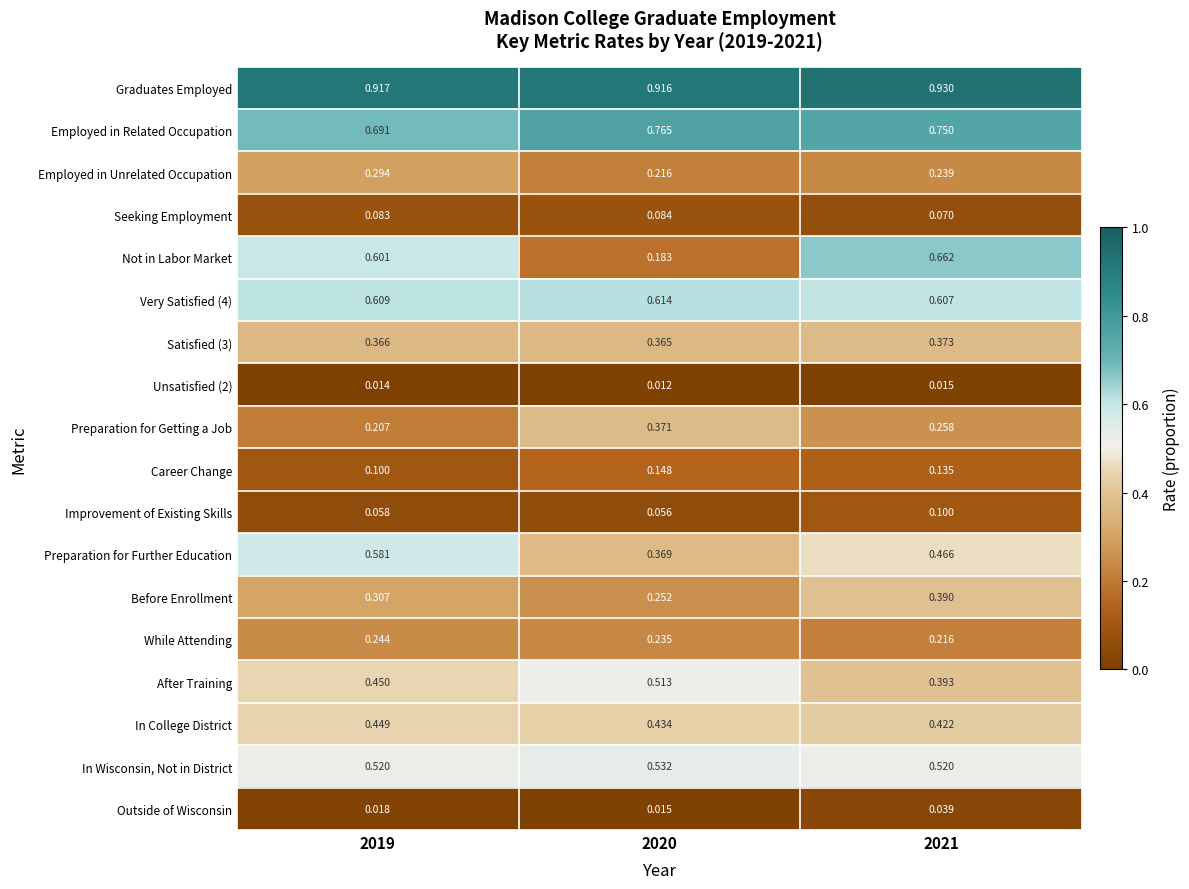

Between 2019 and 2020, which series saw the biggest shift?

Not in Labor Market